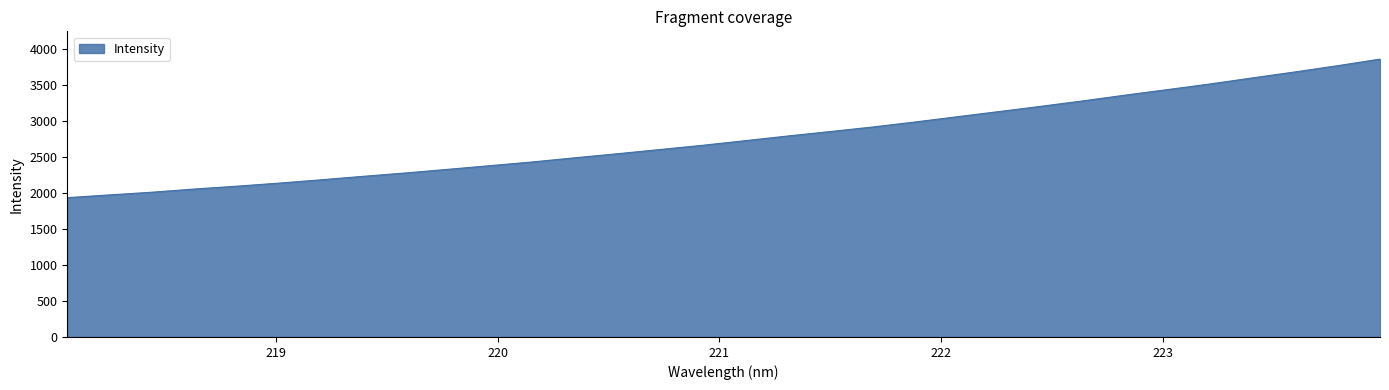

What is the smallest value displayed?

1934.5